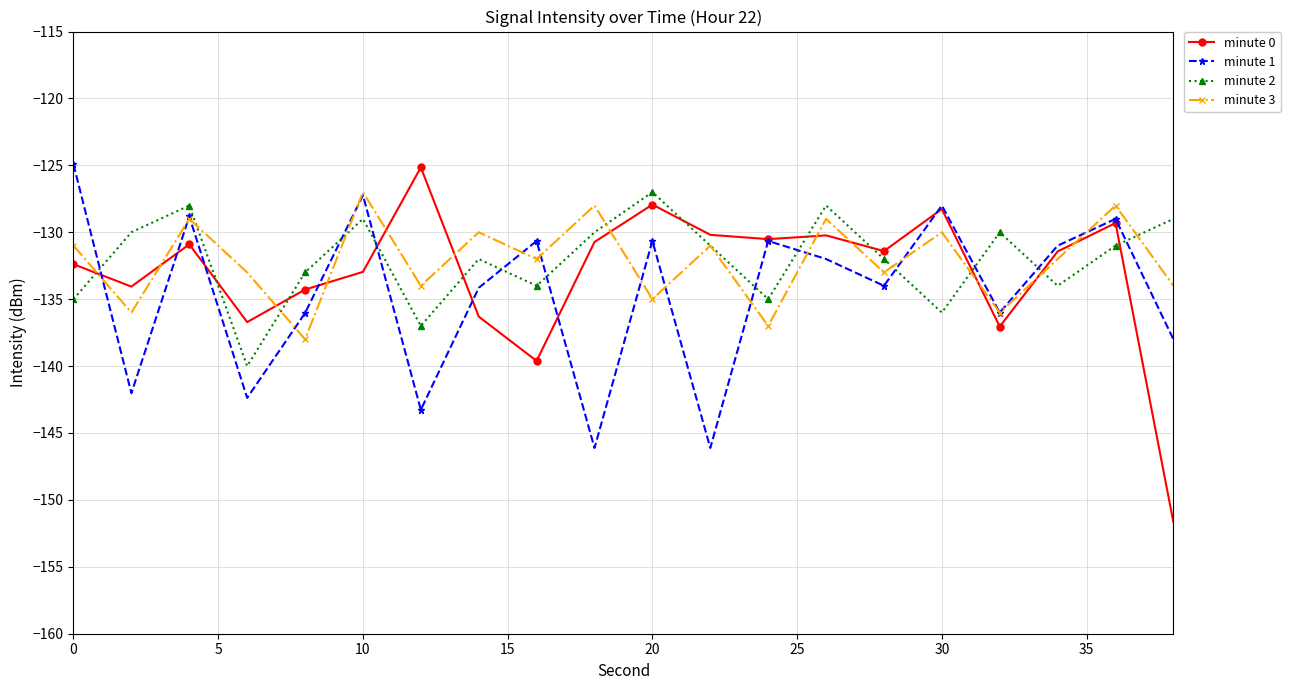

How many interior local valleys does the minute 1 series have?

7